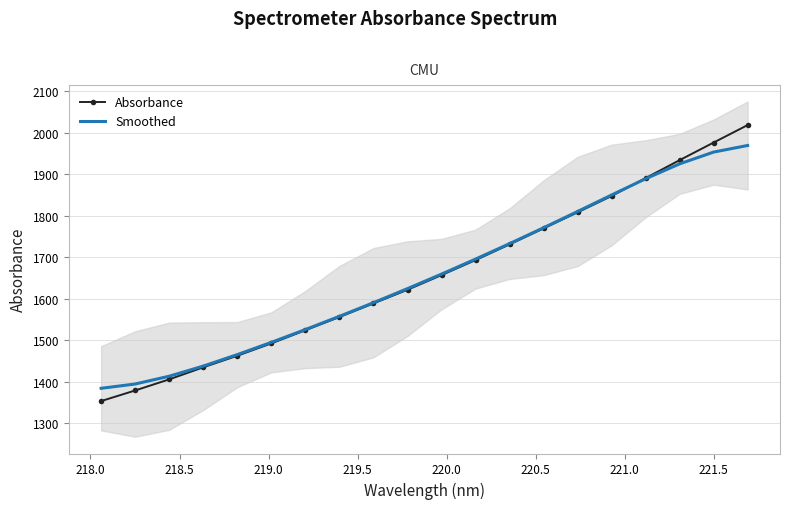

How many data points in Absorbance are above 1656?

10